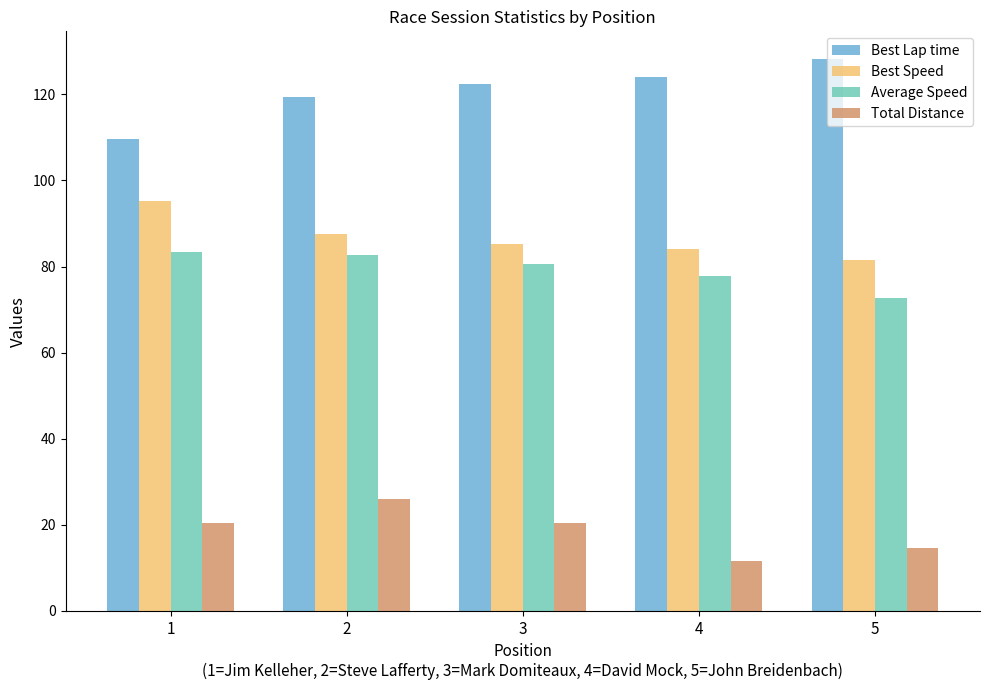

Reading left to right, extract all data points from this chart.

Best Lap time: 109.5	119.4	122.3	124.1	128.2
Best Speed: 95.3	87.4	85.3	84.2	81.4
Average Speed: 83.3	82.6	80.5	77.8	72.7
Total Distance: 20.3	26.1	20.3	11.6	14.5